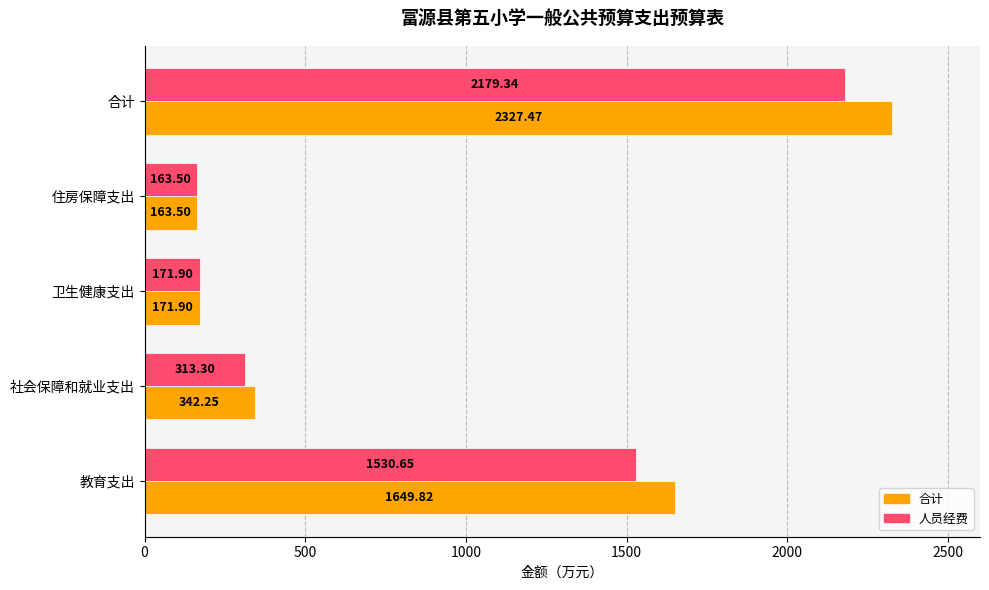

What is the average value of the 合计 series?

931.0